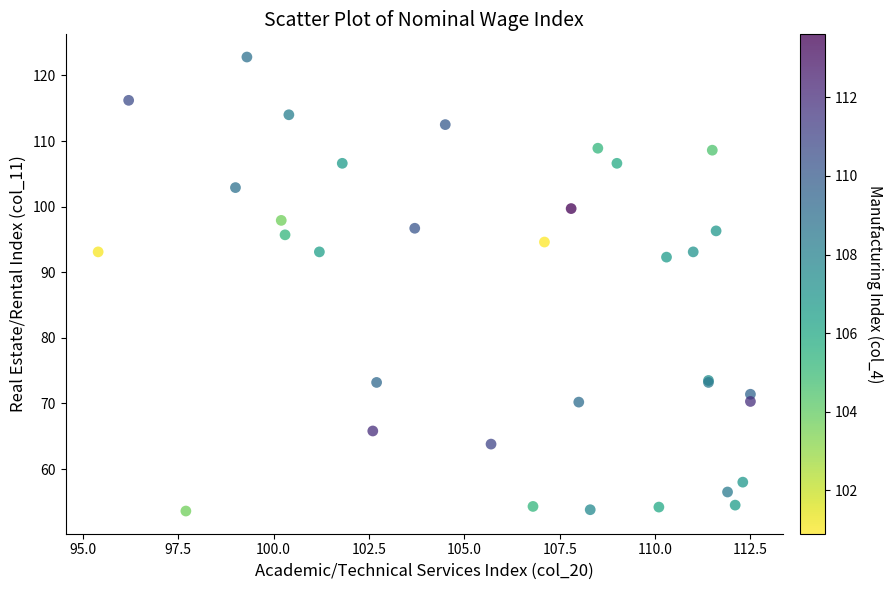

What Y value in the scatter plot is closest to 88?

92.3